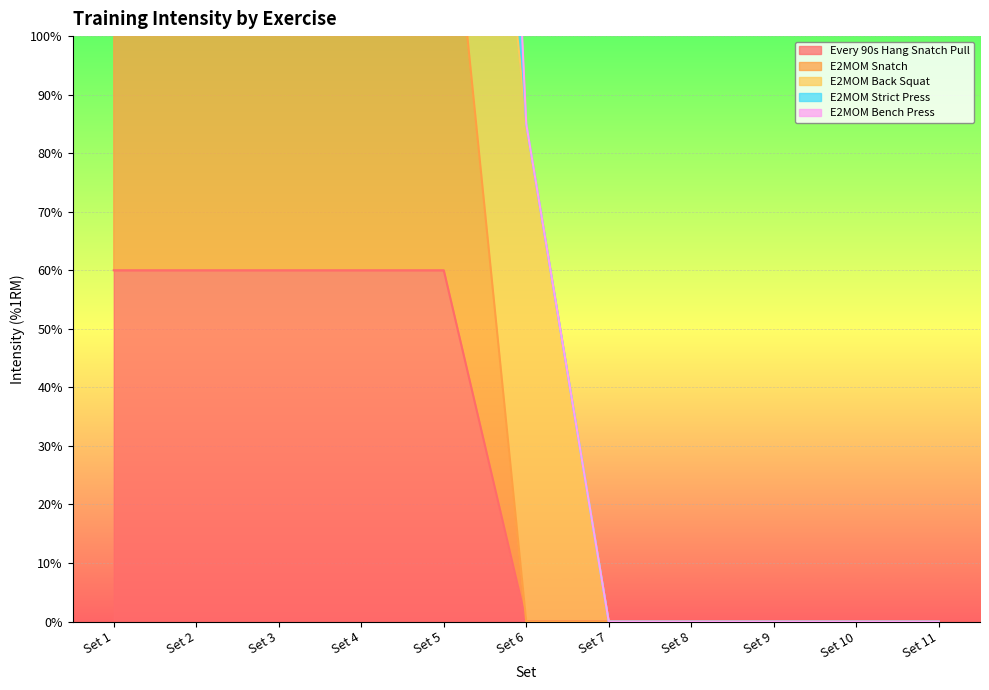

True or false: E2MOM Strict Press and E2MOM Bench Press cross at least once.

False